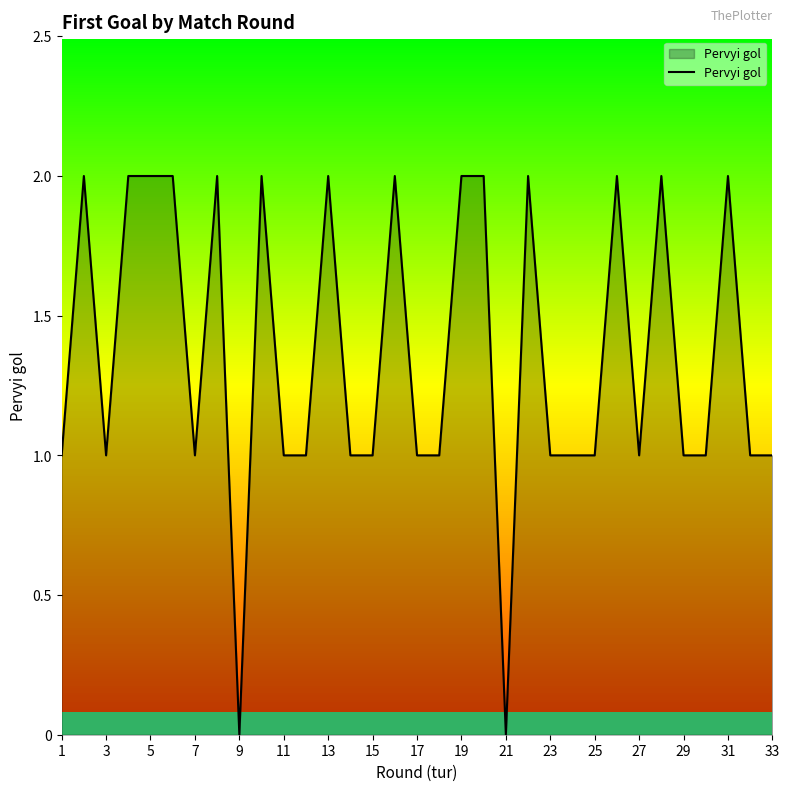

True or false: the data shows 1 at 3.

True